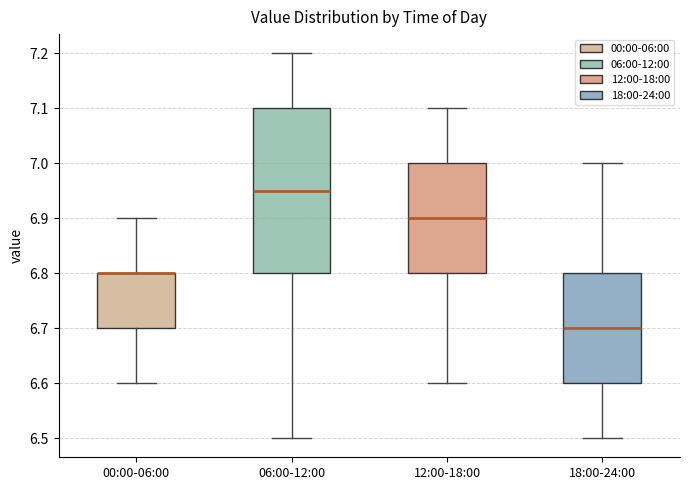

Reading left to right, read every box against the y-axis: the position of its median line, the range the box covers, and the ends of its whiskers. The values are not printed on the chart, so give them approximately, as read against the axis.

00:00-06:00: median 6.80 (drawn on the box's upper edge), box 6.70 to 6.80, whiskers 6.60 to 6.90
06:00-12:00: median 6.95, box 6.80 to 7.10, whiskers 6.50 to 7.20
12:00-18:00: median 6.90, box 6.80 to 7.00, whiskers 6.60 to 7.10
18:00-24:00: median 6.70, box 6.60 to 6.80, whiskers 6.50 to 7.00